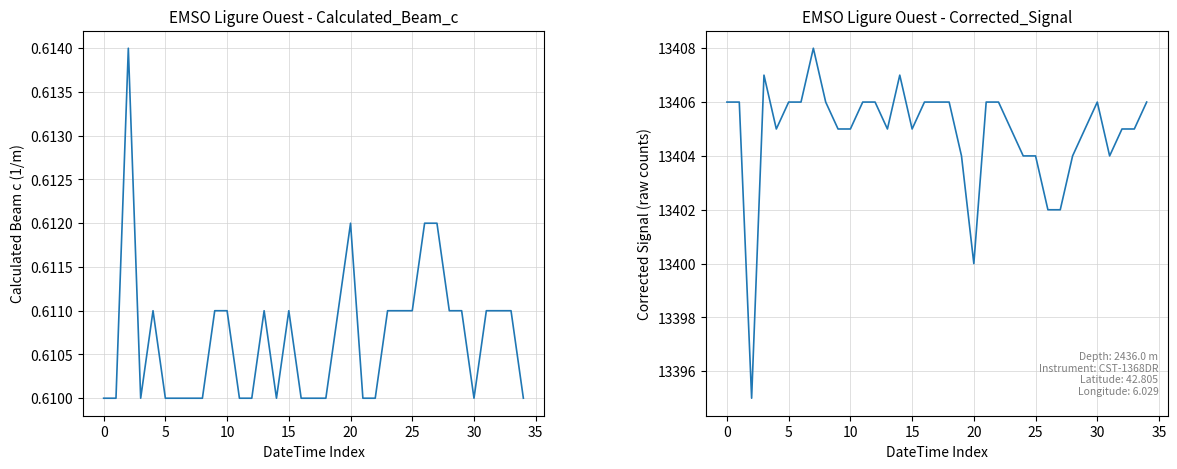

True or false: Calculated_Beam_c_inverse_meters has more than 0 points higher than both neighbors.

True